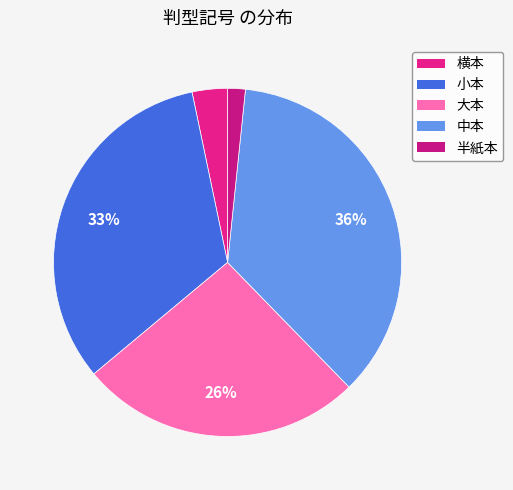

Does 大本 represent more than half of the total?

No